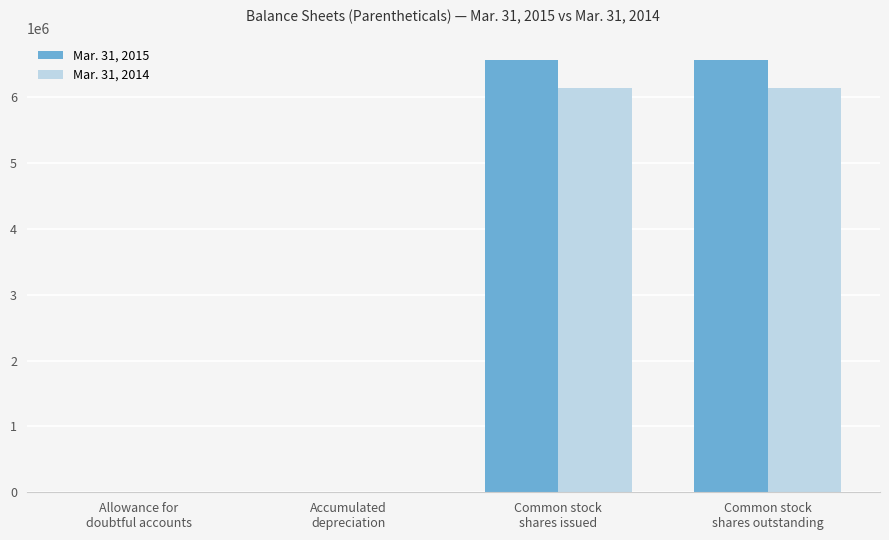

What is the sum of all Mar. 31, 2014 values?

12261681